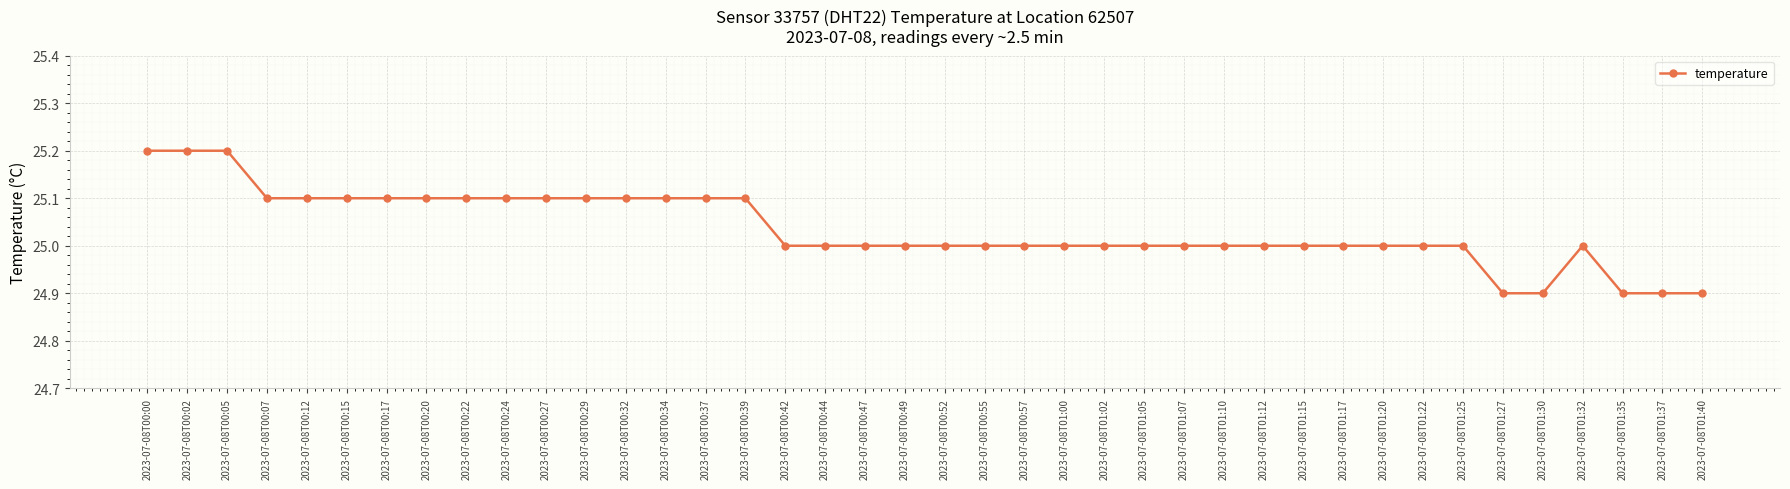

Is it true that the value at 2023-07-08T00:29 is 41.0?

False